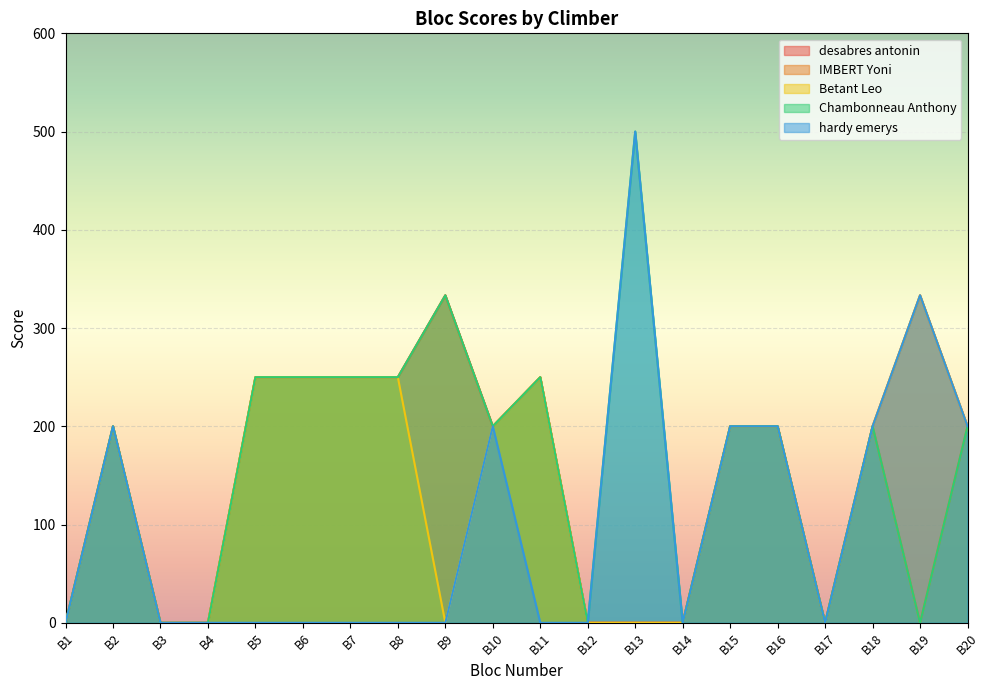

How many positive values does the desabres antonin series have?

13